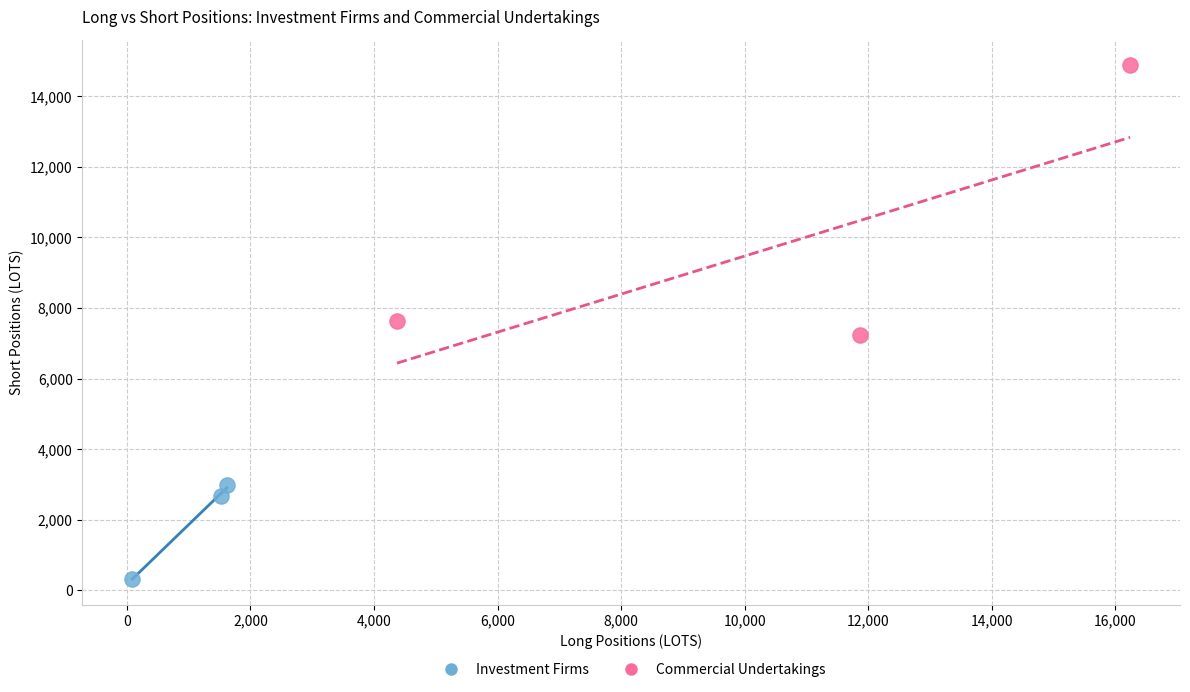

Which series has the largest Y range (max minus min)?

Commercial Undertakings